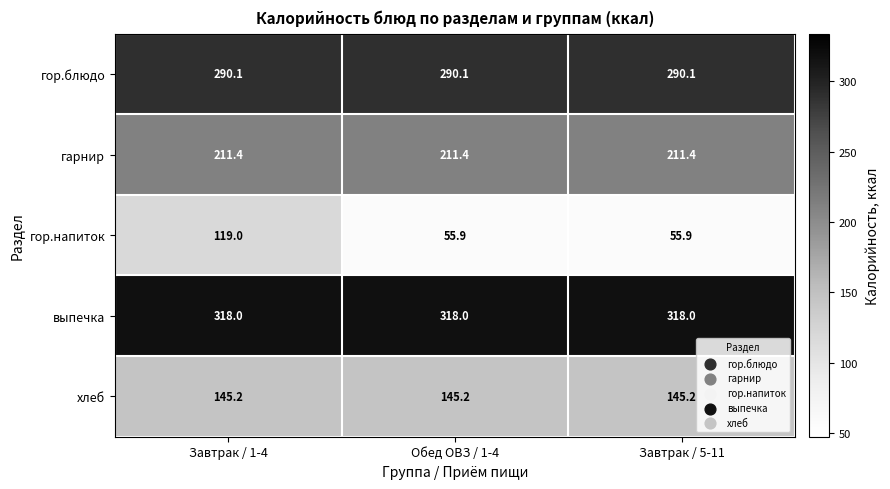

At how many categories does at least one series exceed 185?

3